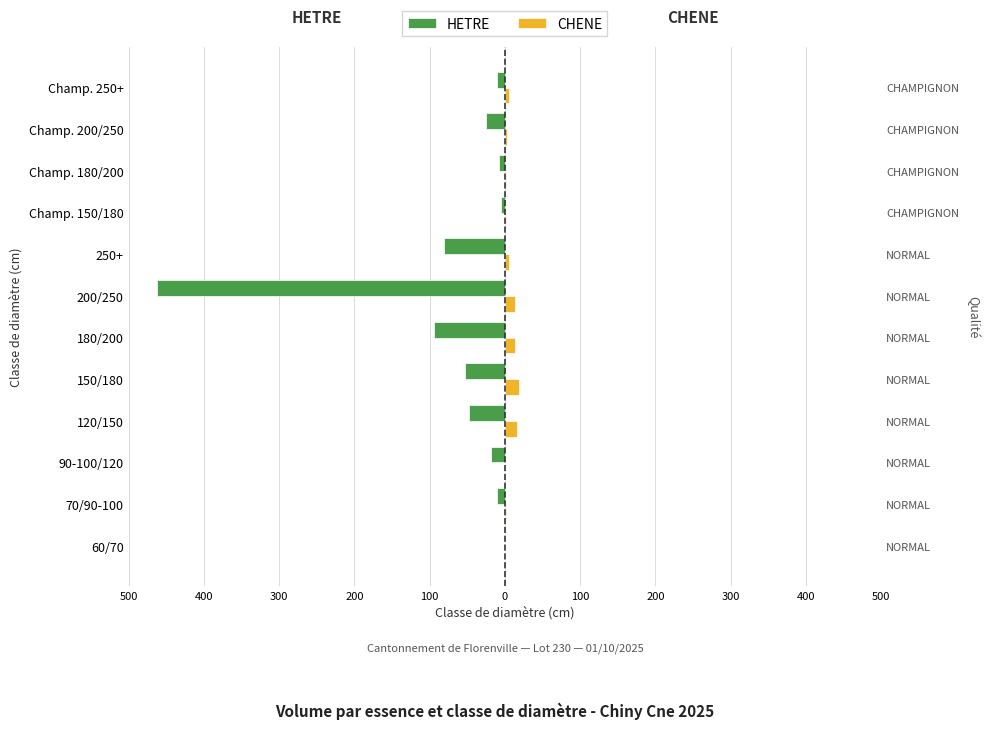

True or false: HETRE has a value of -18.0 at 70/90-100.

False